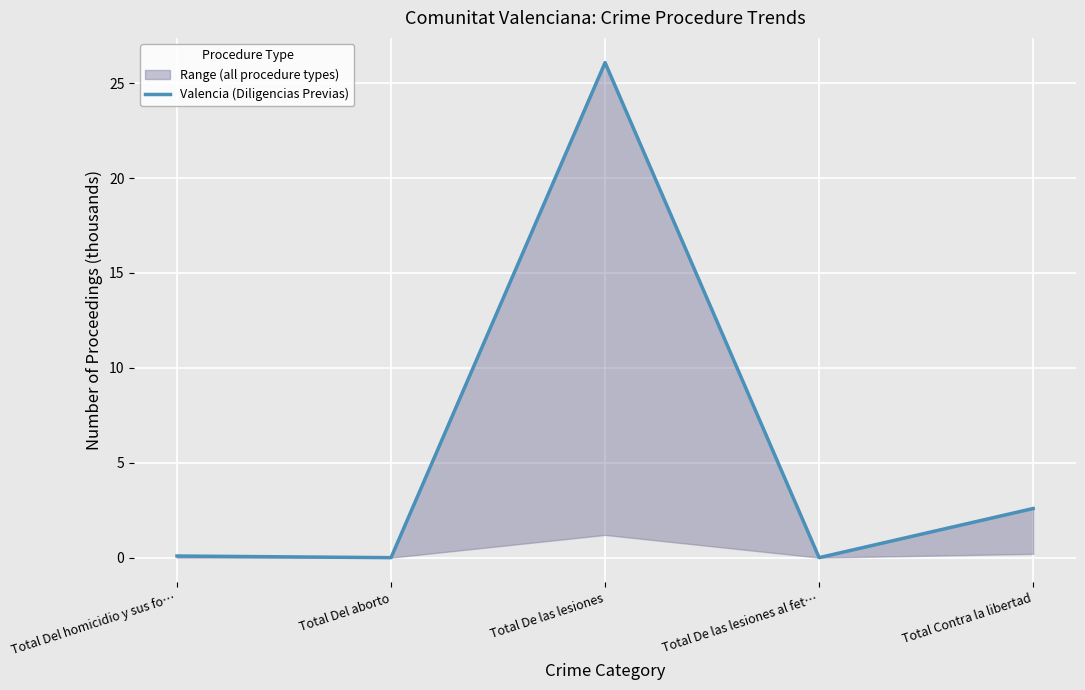

How many data points are above 0?

3